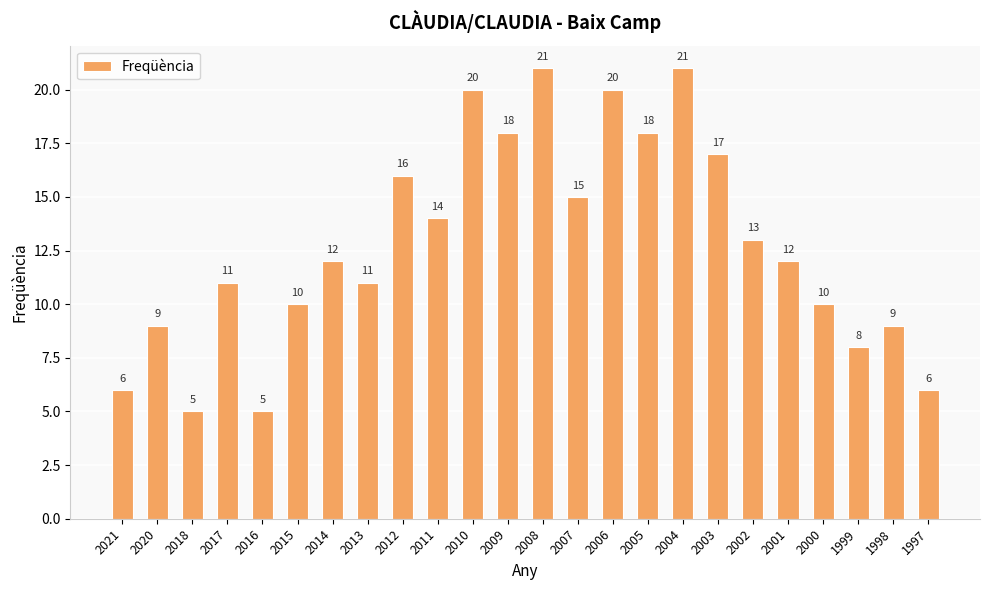

At which label is the value closest to 13?

2002